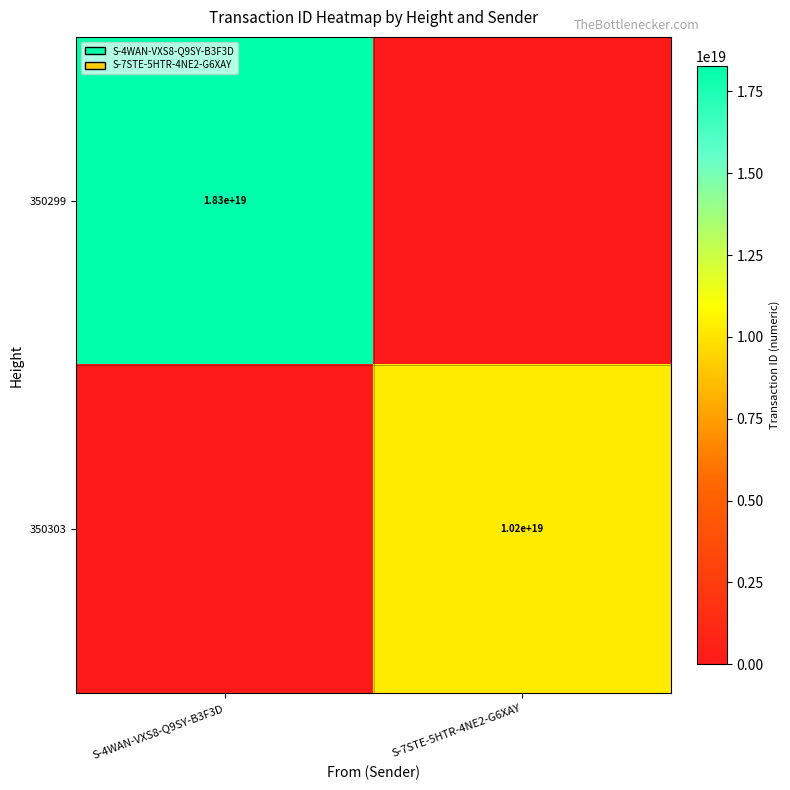

True or false: 350303 has a value of 10200000000000000000 at S-7STE-5HTR-4NE2-G6XAY.

True